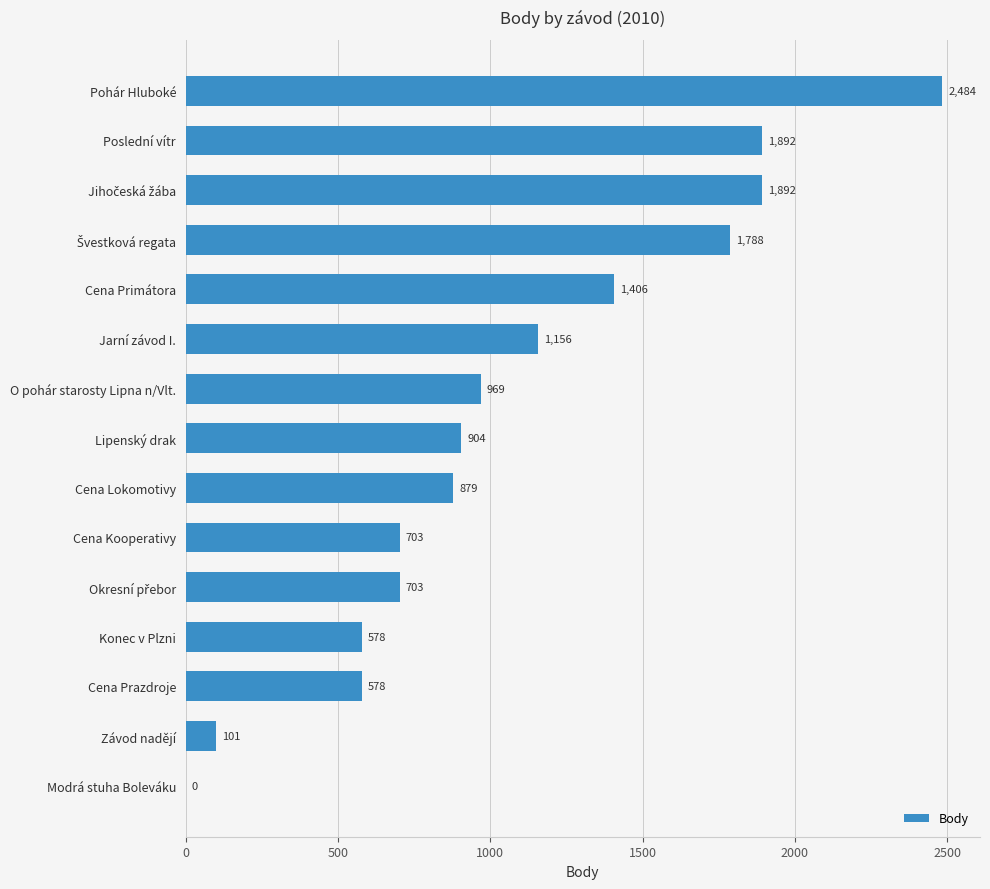

At which label is the value closest to 1242?

Jarní závod I.